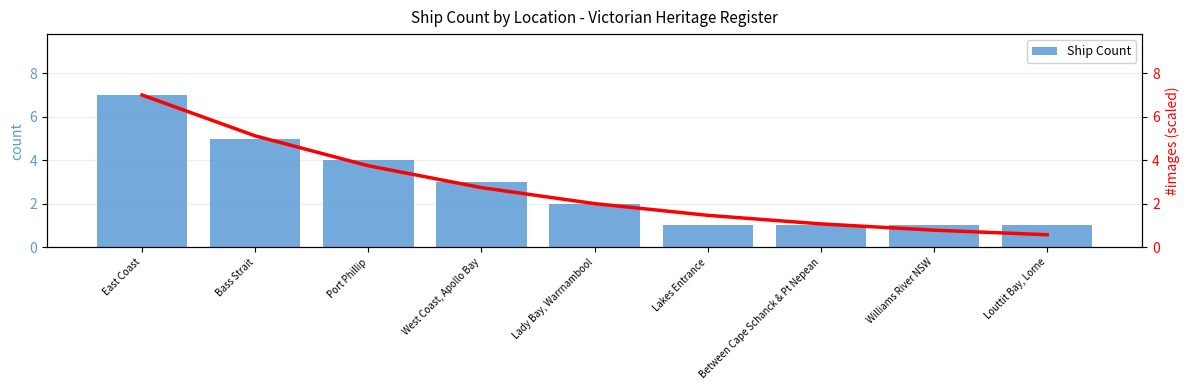

The chart shows a value of 1 at Lakes Entrance. True or false?

True